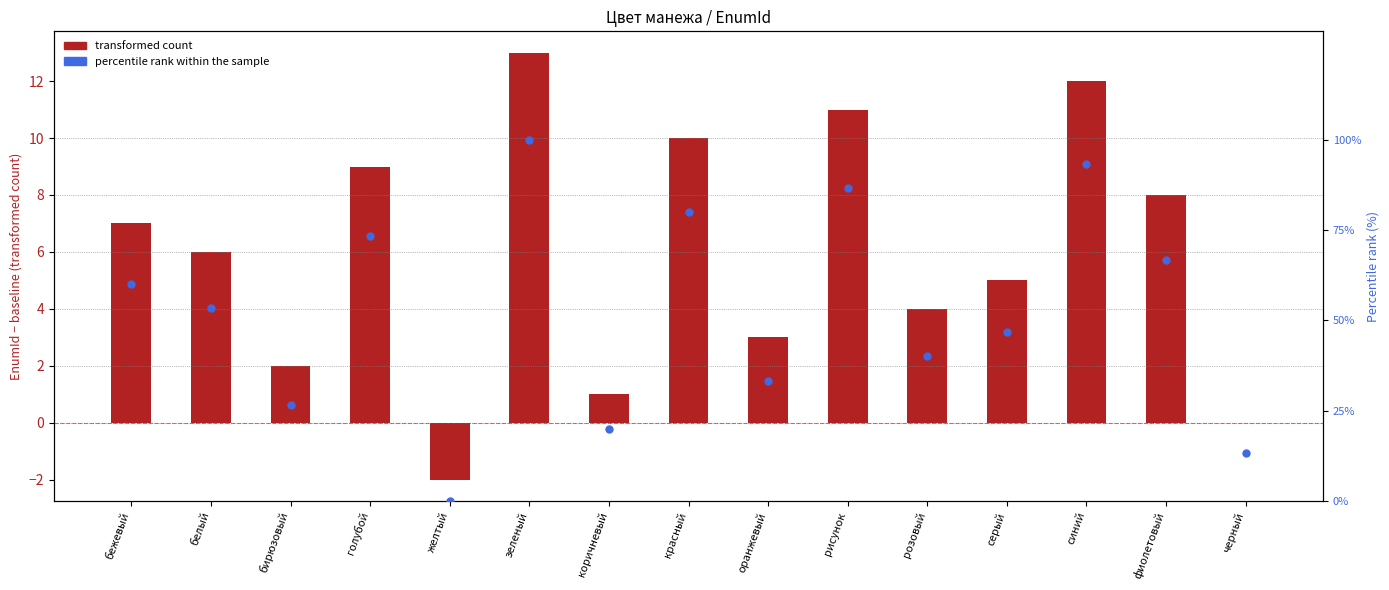

Which series reaches the minimum Y coordinate?

transformed count